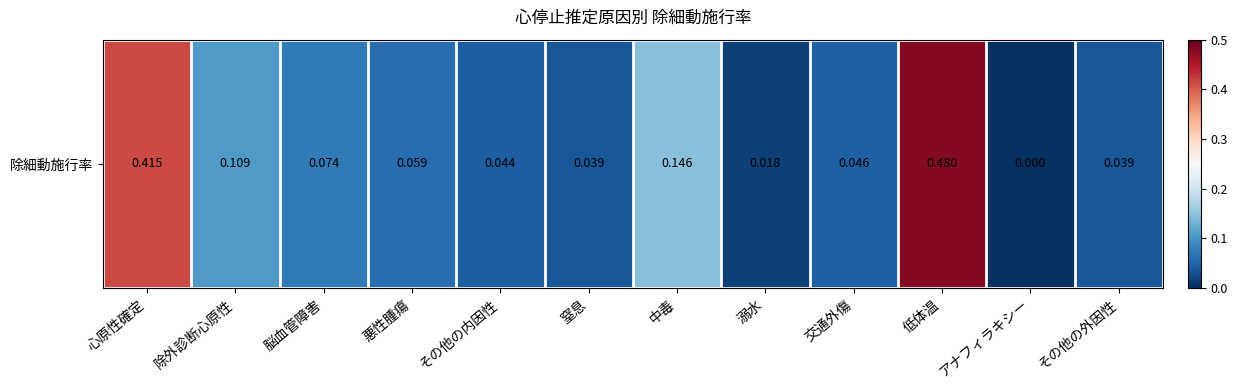

The value at 脳血管障害 is 0.1. True or false?

False